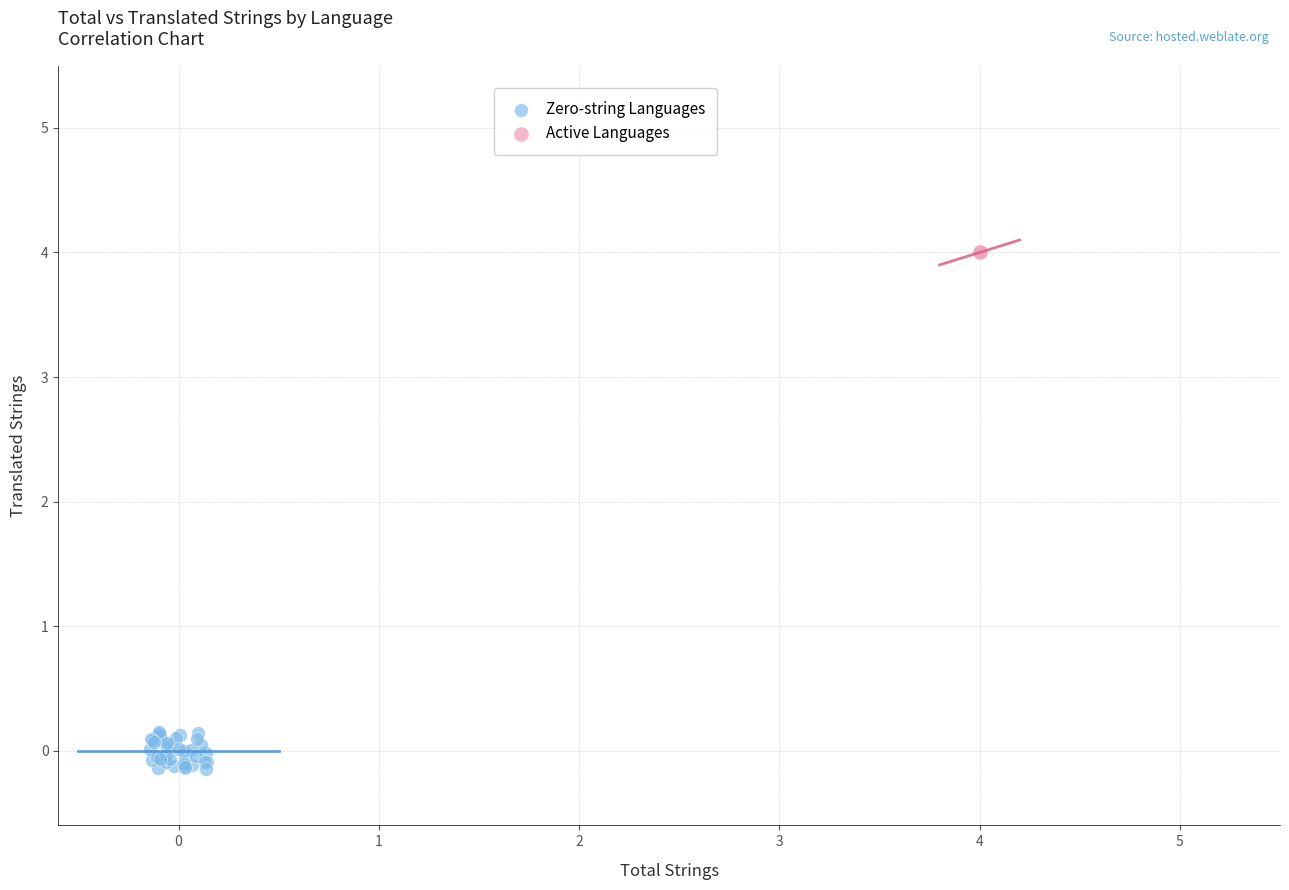

Which series reaches the minimum Y coordinate?

Zero-string Languages